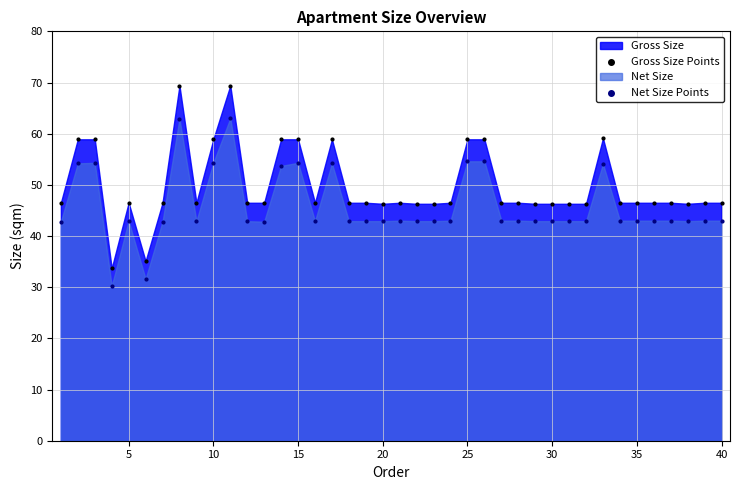

Which series reaches the minimum Y coordinate?

Net Size Points